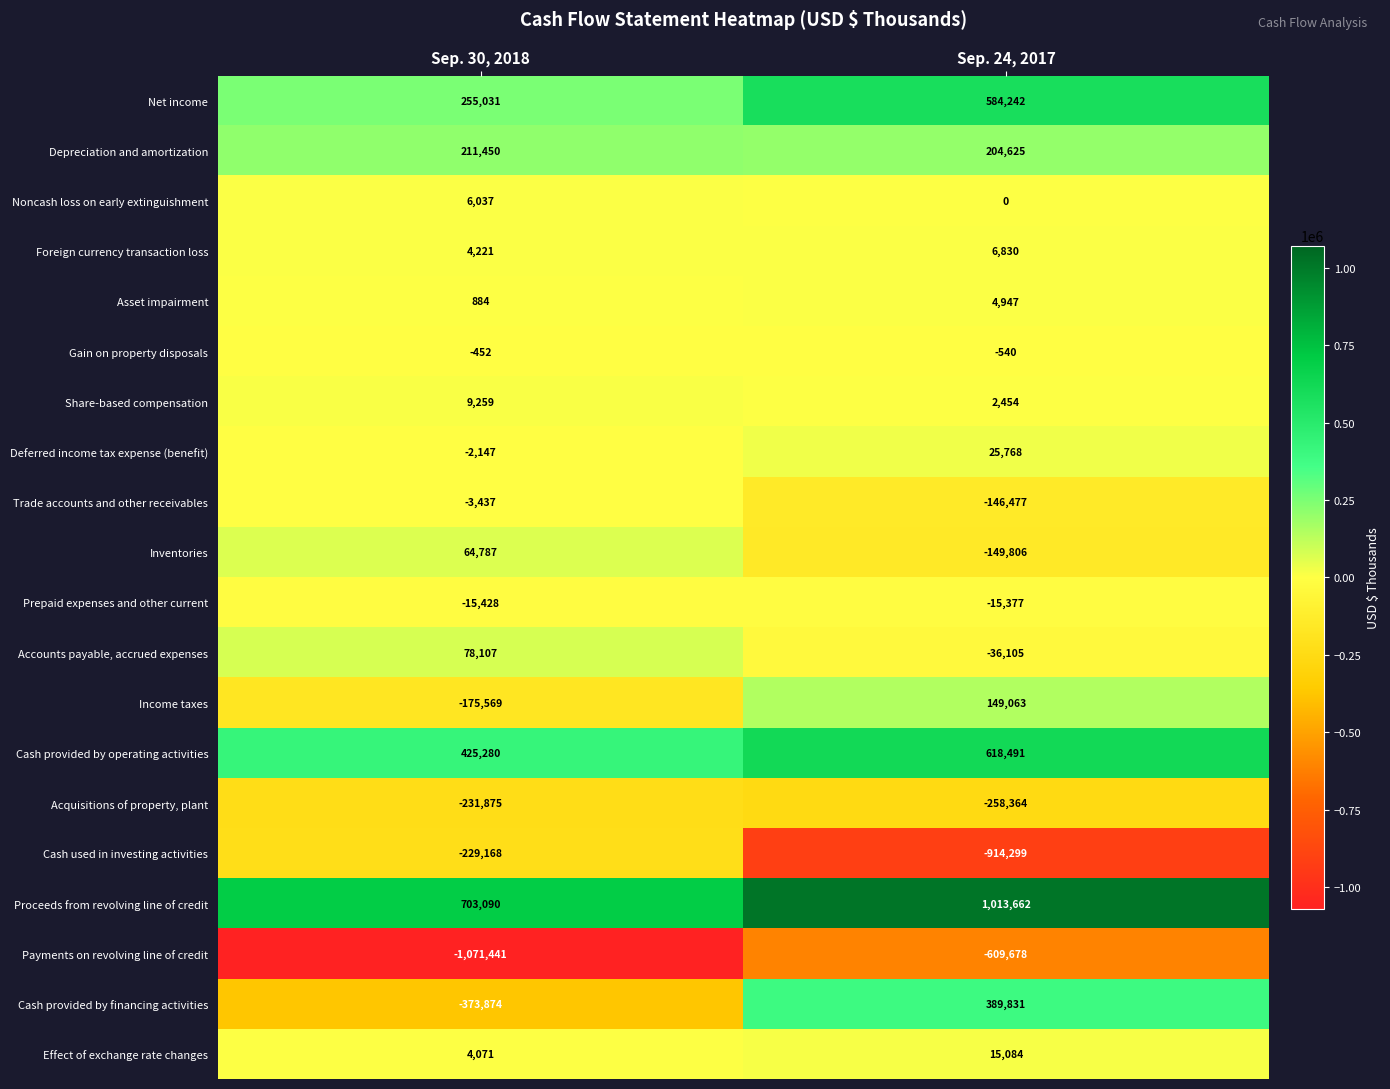

Which series has the largest range (max minus min)?

Cash provided by financing activities